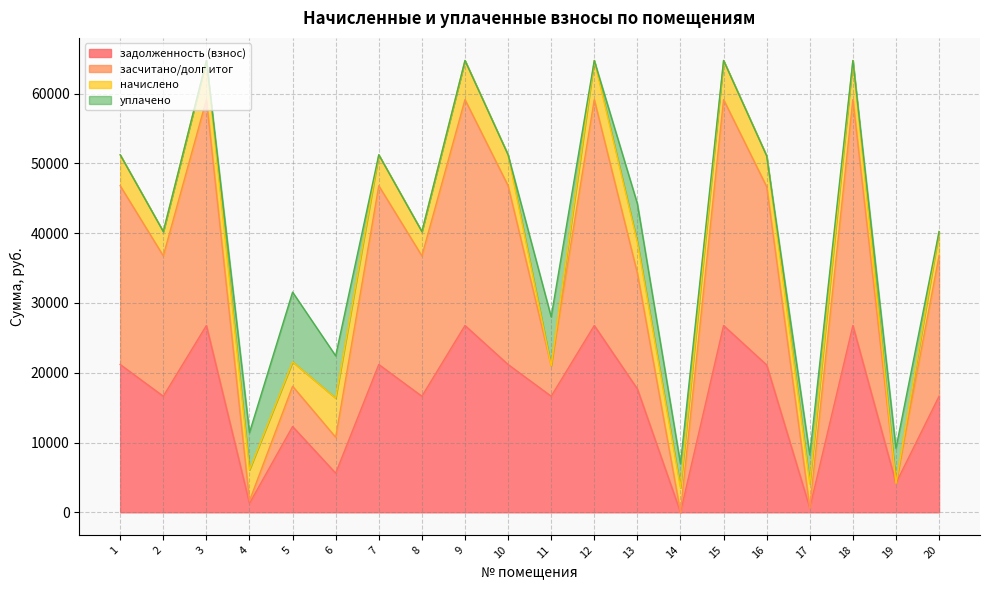

What are all the series names shown in the legend?

задолженность (взнос), засчитано/долг итог, начислено, уплачено